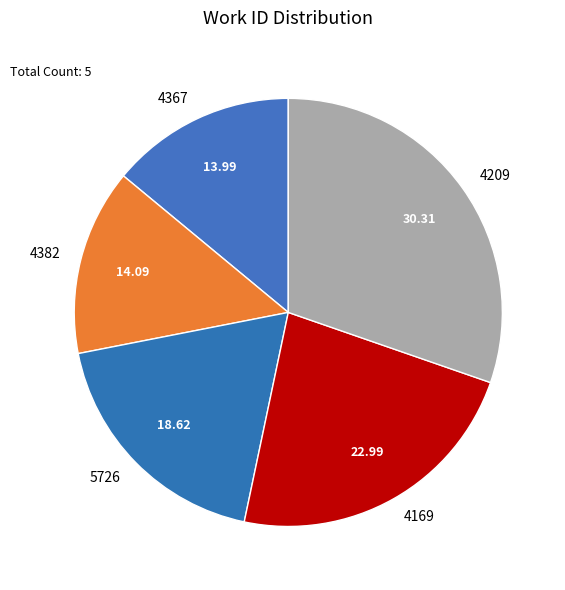

How many segments does this pie chart have?

5